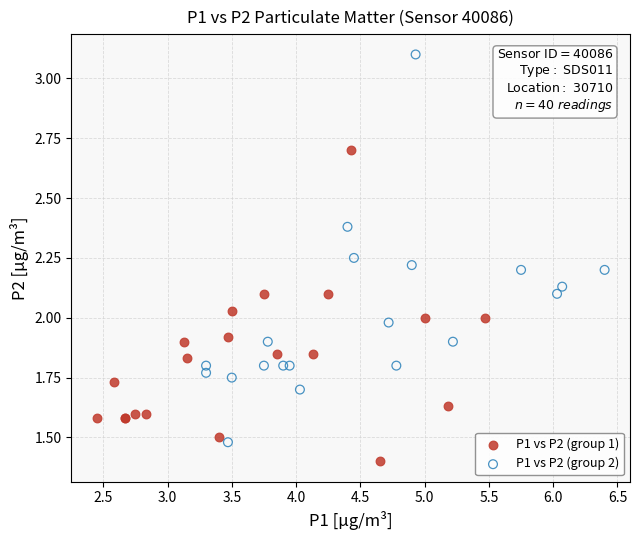

What are all the series names shown in the legend?

P1 vs P2 (group 1), P1 vs P2 (group 2)